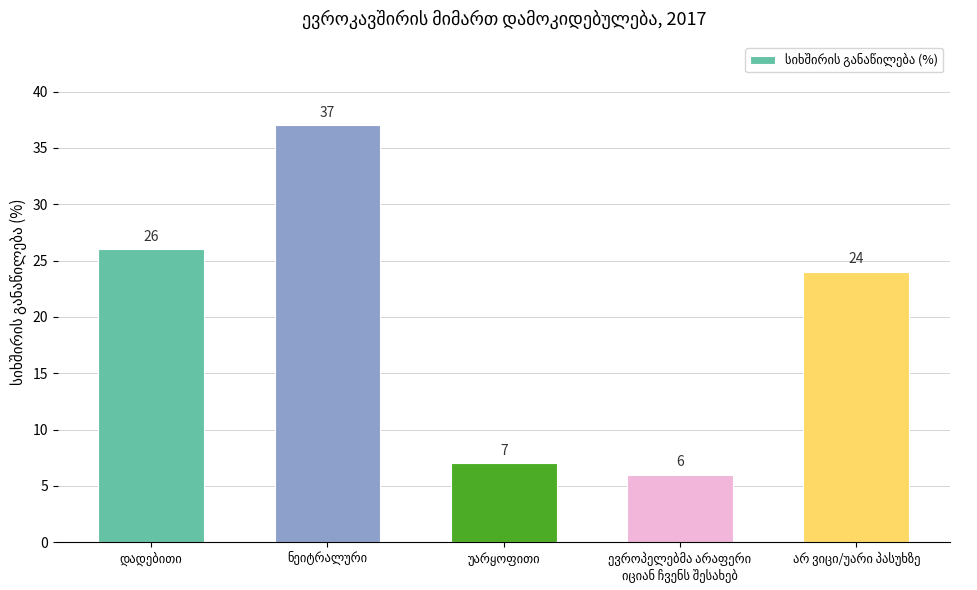

What is the value of the 2nd bar from the left?

37